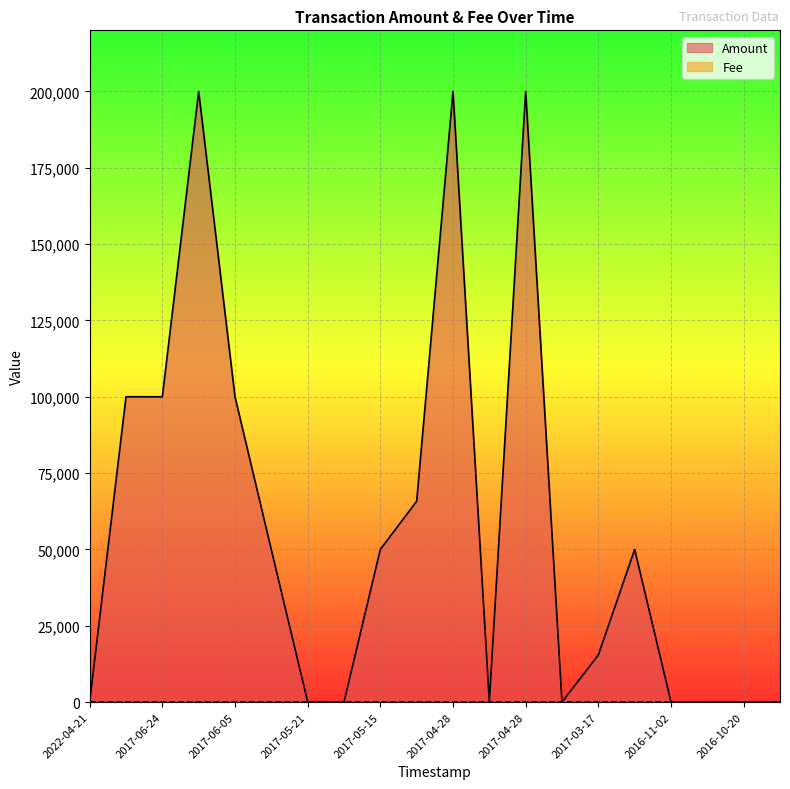

How many lines are shown in the chart?

2